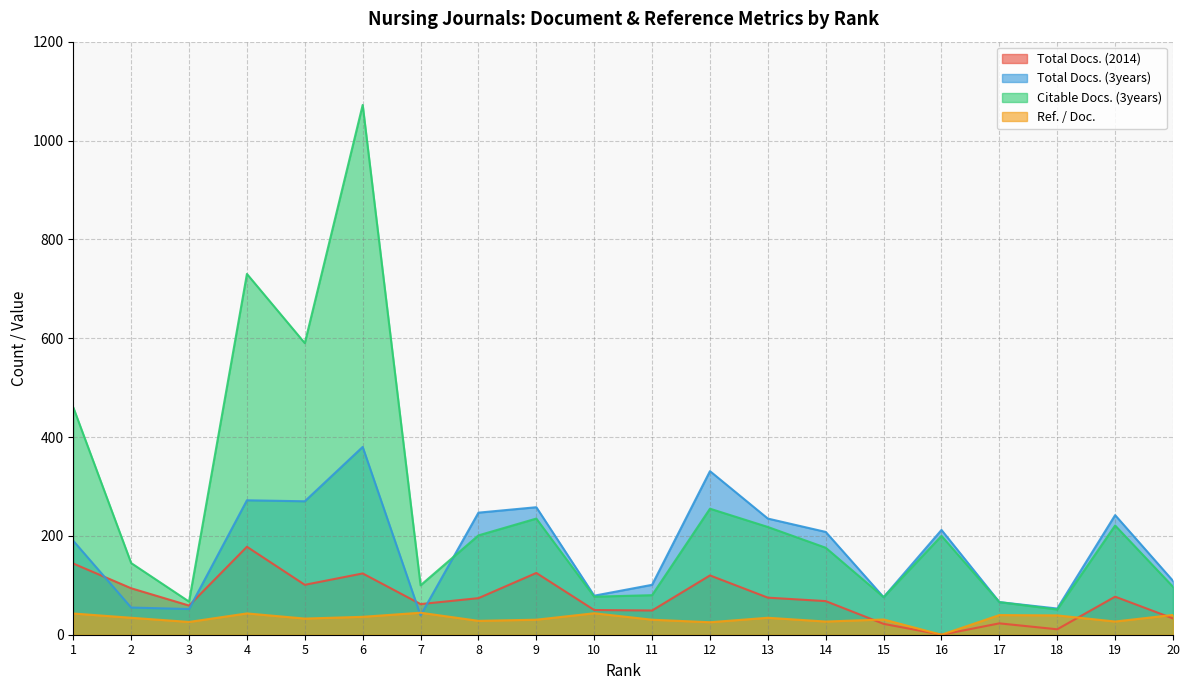

Where is the first local maximum for Total Docs. (2014)?

4